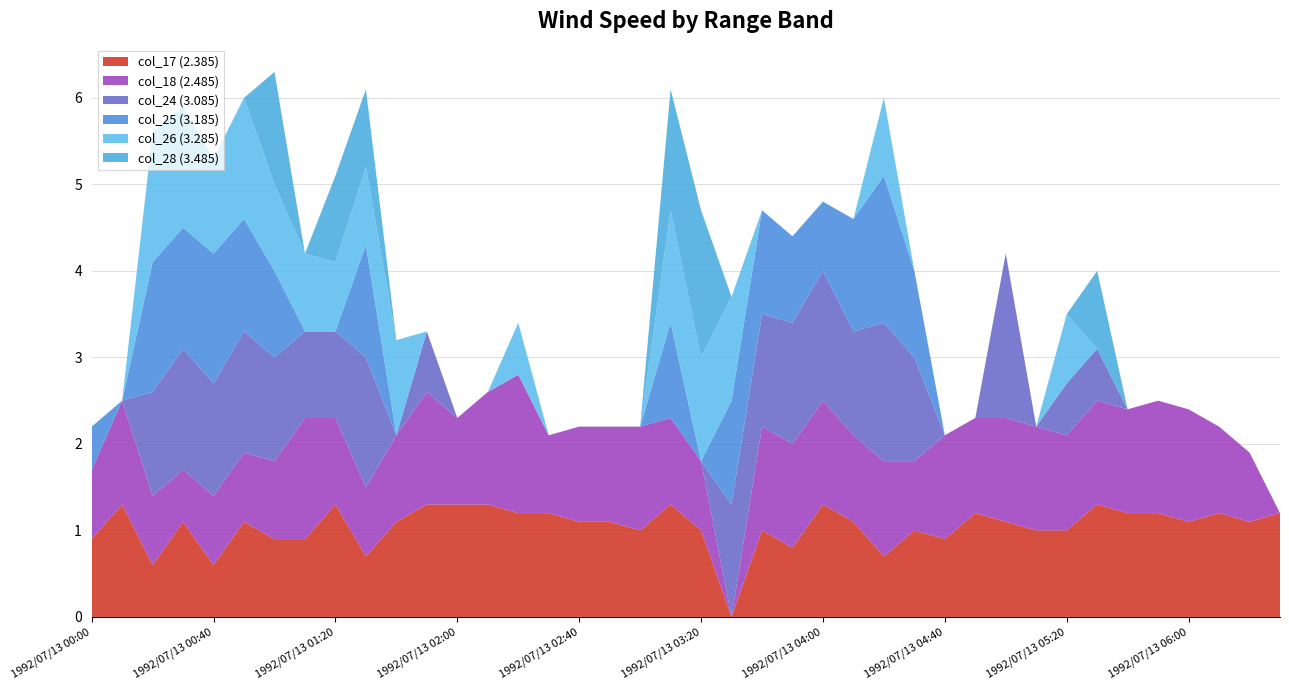

Reading left to right, extract all data points from this chart.

col_17 (2.385): 1992/07/13 00:00=0.9	1992/07/13 00:10=1.3	1992/07/13 00:20=0.6	1992/07/13 00:30=1.1	1992/07/13 00:40=0.6	1992/07/13 00:50=1.1	1992/07/13 01:00=0.9	1992/07/13 01:10=0.9	1992/07/13 01:20=1.3	1992/07/13 01:30=0.7	1992/07/13 01:40=1.1	1992/07/13 01:50=1.3	1992/07/13 02:00=1.3	1992/07/13 02:10=1.3	1992/07/13 02:20=1.2	1992/07/13 02:30=1.2	1992/07/13 02:40=1.1	1992/07/13 02:50=1.1	1992/07/13 03:00=1.0	1992/07/13 03:10=1.3	1992/07/13 03:20=1.0	1992/07/13 03:30=0.0	1992/07/13 03:40=1.0	1992/07/13 03:50=0.8	1992/07/13 04:00=1.3	1992/07/13 04:10=1.1	1992/07/13 04:20=0.7	1992/07/13 04:30=1.0	1992/07/13 04:40=0.9	1992/07/13 04:50=1.2	1992/07/13 05:00=1.1	1992/07/13 05:10=1.0	1992/07/13 05:20=1.0	1992/07/13 05:30=1.3	1992/07/13 05:40=1.2	1992/07/13 05:50=1.2	1992/07/13 06:00=1.1	1992/07/13 06:10=1.2	1992/07/13 06:20=1.1	1992/07/13 06:30=1.2
col_18 (2.485): 1992/07/13 00:00=0.8	1992/07/13 00:10=1.2	1992/07/13 00:20=0.8	1992/07/13 00:30=0.6	1992/07/13 00:40=0.8	1992/07/13 00:50=0.8	1992/07/13 01:00=0.9	1992/07/13 01:10=1.4	1992/07/13 01:20=1.0	1992/07/13 01:30=0.8	1992/07/13 01:40=1.0	1992/07/13 01:50=1.3	1992/07/13 02:00=1.0	1992/07/13 02:10=1.3	1992/07/13 02:20=1.6	1992/07/13 02:30=0.9	1992/07/13 02:40=1.1	1992/07/13 02:50=1.1	1992/07/13 03:00=1.2	1992/07/13 03:10=1.0	1992/07/13 03:20=0.8	1992/07/13 03:30=0.0	1992/07/13 03:40=1.2	1992/07/13 03:50=1.2	1992/07/13 04:00=1.2	1992/07/13 04:10=1.0	1992/07/13 04:20=1.1	1992/07/13 04:30=0.8	1992/07/13 04:40=1.2	1992/07/13 04:50=1.1	1992/07/13 05:00=1.2	1992/07/13 05:10=1.2	1992/07/13 05:20=1.1	1992/07/13 05:30=1.2	1992/07/13 05:40=1.2	1992/07/13 05:50=1.3	1992/07/13 06:00=1.3	1992/07/13 06:10=1.0	1992/07/13 06:20=0.8	1992/07/13 06:30=0.0
col_24 (3.085): 1992/07/13 00:00=0.0	1992/07/13 00:10=0.0	1992/07/13 00:20=1.2	1992/07/13 00:30=1.4	1992/07/13 00:40=1.3	1992/07/13 00:50=1.4	1992/07/13 01:00=1.2	1992/07/13 01:10=1.0	1992/07/13 01:20=1.0	1992/07/13 01:30=1.5	1992/07/13 01:40=0.0	1992/07/13 01:50=0.7	1992/07/13 02:00=0.0	1992/07/13 02:10=0.0	1992/07/13 02:20=0.0	1992/07/13 02:30=0.0	1992/07/13 02:40=0.0	1992/07/13 02:50=0.0	1992/07/13 03:00=0.0	1992/07/13 03:10=0.0	1992/07/13 03:20=0.0	1992/07/13 03:30=1.3	1992/07/13 03:40=1.3	1992/07/13 03:50=1.4	1992/07/13 04:00=1.5	1992/07/13 04:10=1.2	1992/07/13 04:20=1.6	1992/07/13 04:30=1.2	1992/07/13 04:40=0.0	1992/07/13 04:50=0.0	1992/07/13 05:00=1.9	1992/07/13 05:10=0.0	1992/07/13 05:20=0.6	1992/07/13 05:30=0.6	1992/07/13 05:40=0.0	1992/07/13 05:50=0.0	1992/07/13 06:00=0.0	1992/07/13 06:10=0.0	1992/07/13 06:20=0.0	1992/07/13 06:30=0.0
col_25 (3.185): 1992/07/13 00:00=0.5	1992/07/13 00:10=0.0	1992/07/13 00:20=1.5	1992/07/13 00:30=1.4	1992/07/13 00:40=1.5	1992/07/13 00:50=1.3	1992/07/13 01:00=1.0	1992/07/13 01:10=0.0	1992/07/13 01:20=0.0	1992/07/13 01:30=1.3	1992/07/13 01:40=0.0	1992/07/13 01:50=0.0	1992/07/13 02:00=0.0	1992/07/13 02:10=0.0	1992/07/13 02:20=0.0	1992/07/13 02:30=0.0	1992/07/13 02:40=0.0	1992/07/13 02:50=0.0	1992/07/13 03:00=0.0	1992/07/13 03:10=1.1	1992/07/13 03:20=0.0	1992/07/13 03:30=1.2	1992/07/13 03:40=1.2	1992/07/13 03:50=1.0	1992/07/13 04:00=0.8	1992/07/13 04:10=1.3	1992/07/13 04:20=1.7	1992/07/13 04:30=1.0	1992/07/13 04:40=0.0	1992/07/13 04:50=0.0	1992/07/13 05:00=0.0	1992/07/13 05:10=0.0	1992/07/13 05:20=0.0	1992/07/13 05:30=0.0	1992/07/13 05:40=0.0	1992/07/13 05:50=0.0	1992/07/13 06:00=0.0	1992/07/13 06:10=0.0	1992/07/13 06:20=0.0	1992/07/13 06:30=0.0
col_26 (3.285): 1992/07/13 00:00=0.0	1992/07/13 00:10=0.0	1992/07/13 00:20=1.5	1992/07/13 00:30=1.4	1992/07/13 00:40=1.1	1992/07/13 00:50=1.4	1992/07/13 01:00=1.0	1992/07/13 01:10=0.9	1992/07/13 01:20=0.8	1992/07/13 01:30=0.9	1992/07/13 01:40=1.1	1992/07/13 01:50=0.0	1992/07/13 02:00=0.0	1992/07/13 02:10=0.0	1992/07/13 02:20=0.6	1992/07/13 02:30=0.0	1992/07/13 02:40=0.0	1992/07/13 02:50=0.0	1992/07/13 03:00=0.0	1992/07/13 03:10=1.3	1992/07/13 03:20=1.2	1992/07/13 03:30=1.2	1992/07/13 03:40=0.0	1992/07/13 03:50=0.0	1992/07/13 04:00=0.0	1992/07/13 04:10=0.0	1992/07/13 04:20=0.9	1992/07/13 04:30=0.0	1992/07/13 04:40=0.0	1992/07/13 04:50=0.0	1992/07/13 05:00=0.0	1992/07/13 05:10=0.0	1992/07/13 05:20=0.8	1992/07/13 05:30=0.0	1992/07/13 05:40=0.0	1992/07/13 05:50=0.0	1992/07/13 06:00=0.0	1992/07/13 06:10=0.0	1992/07/13 06:20=0.0	1992/07/13 06:30=0.0
col_28 (3.485): 1992/07/13 00:00=0.0	1992/07/13 00:10=0.0	1992/07/13 00:20=0.0	1992/07/13 00:30=0.0	1992/07/13 00:40=0.0	1992/07/13 00:50=0.0	1992/07/13 01:00=1.3	1992/07/13 01:10=0.0	1992/07/13 01:20=1.0	1992/07/13 01:30=0.9	1992/07/13 01:40=0.0	1992/07/13 01:50=0.0	1992/07/13 02:00=0.0	1992/07/13 02:10=0.0	1992/07/13 02:20=0.0	1992/07/13 02:30=0.0	1992/07/13 02:40=0.0	1992/07/13 02:50=0.0	1992/07/13 03:00=0.0	1992/07/13 03:10=1.4	1992/07/13 03:20=1.7	1992/07/13 03:30=0.0	1992/07/13 03:40=0.0	1992/07/13 03:50=0.0	1992/07/13 04:00=0.0	1992/07/13 04:10=0.0	1992/07/13 04:20=0.0	1992/07/13 04:30=0.0	1992/07/13 04:40=0.0	1992/07/13 04:50=0.0	1992/07/13 05:00=0.0	1992/07/13 05:10=0.0	1992/07/13 05:20=0.0	1992/07/13 05:30=0.9	1992/07/13 05:40=0.0	1992/07/13 05:50=0.0	1992/07/13 06:00=0.0	1992/07/13 06:10=0.0	1992/07/13 06:20=0.0	1992/07/13 06:30=0.0